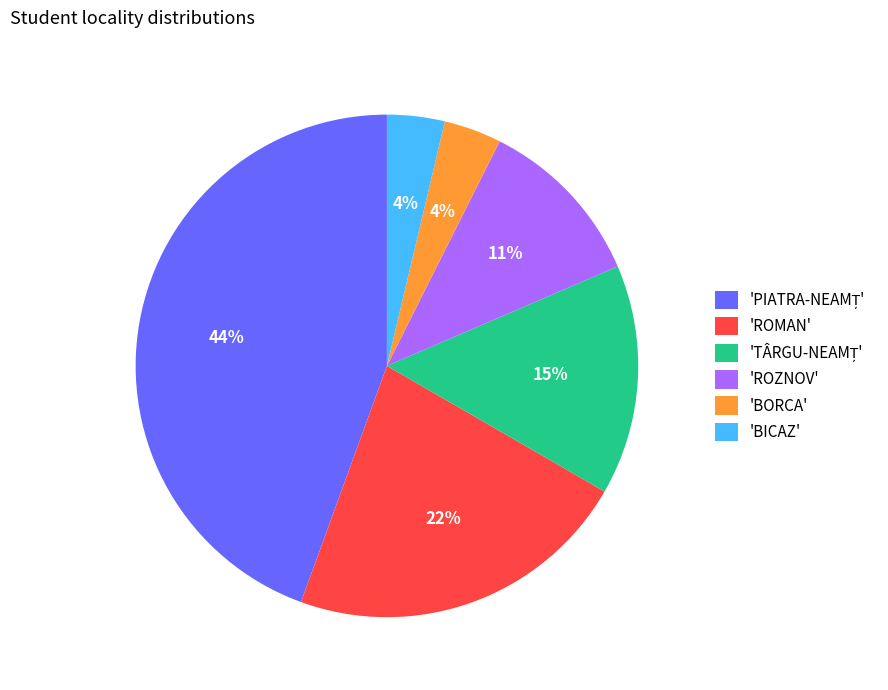

True or false: 'ROZNOV' accounts for 11% of the total.

True